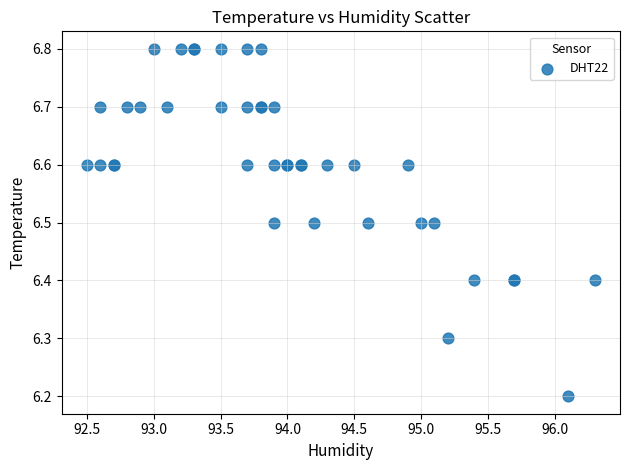

What Y value in the scatter plot is closest to 6?

6.2